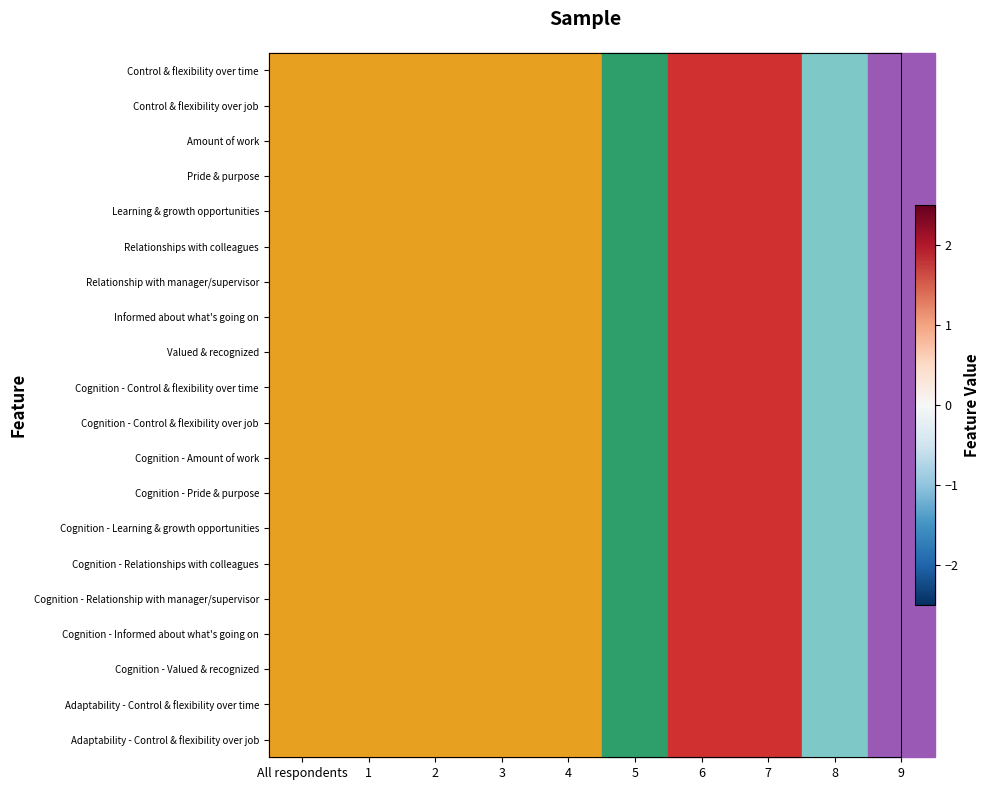

The value of Cognition - Amount of work at 8 is 0.7. True or false?

False